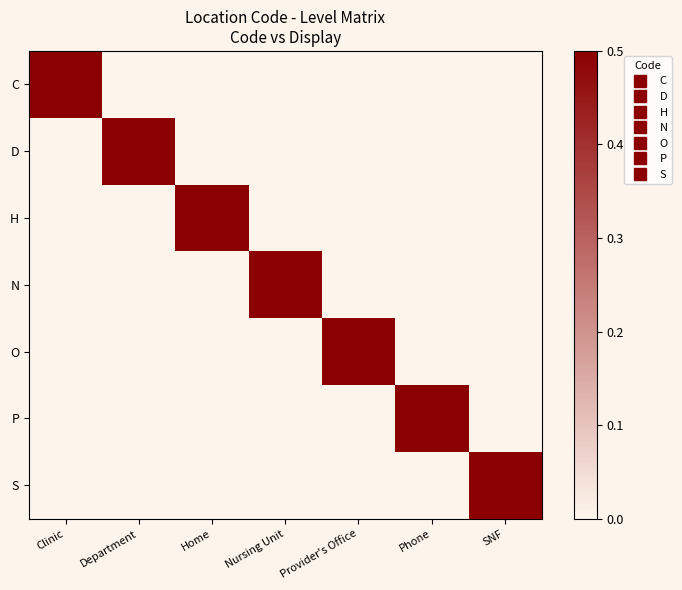

What is the greatest value displayed?

0.5